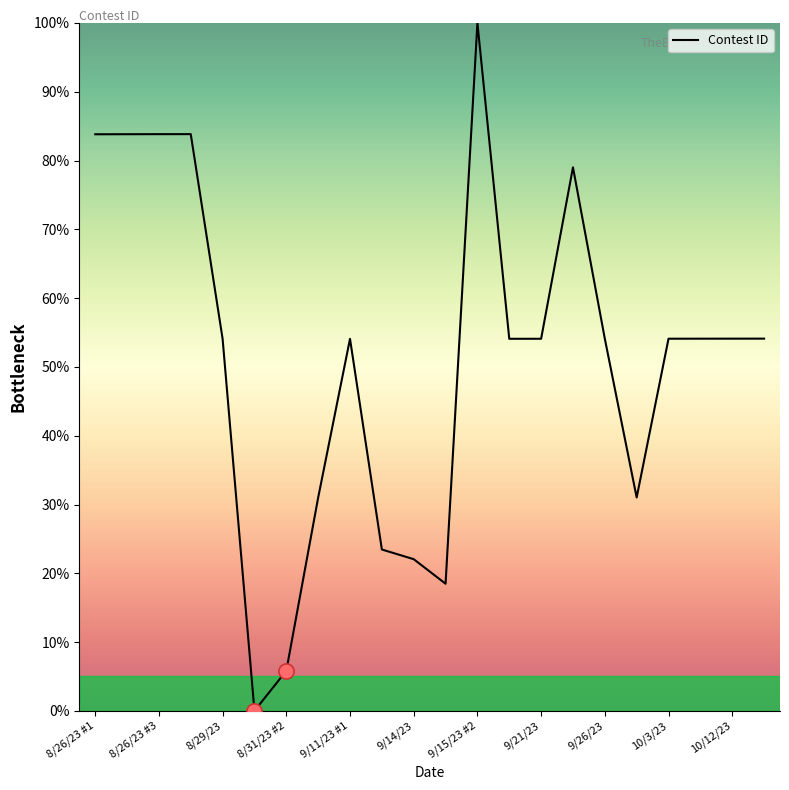

What is the greatest value displayed?

100.0